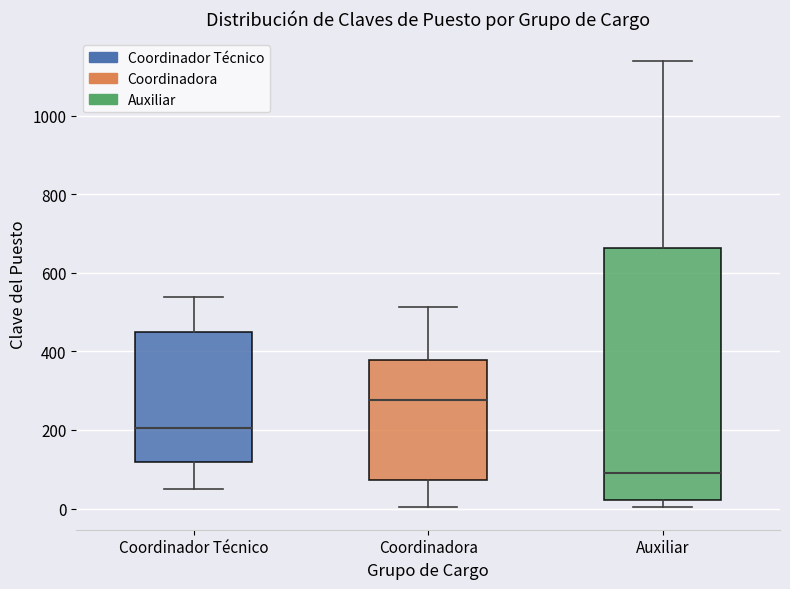

Which box's median line is the lowest?

Auxiliar